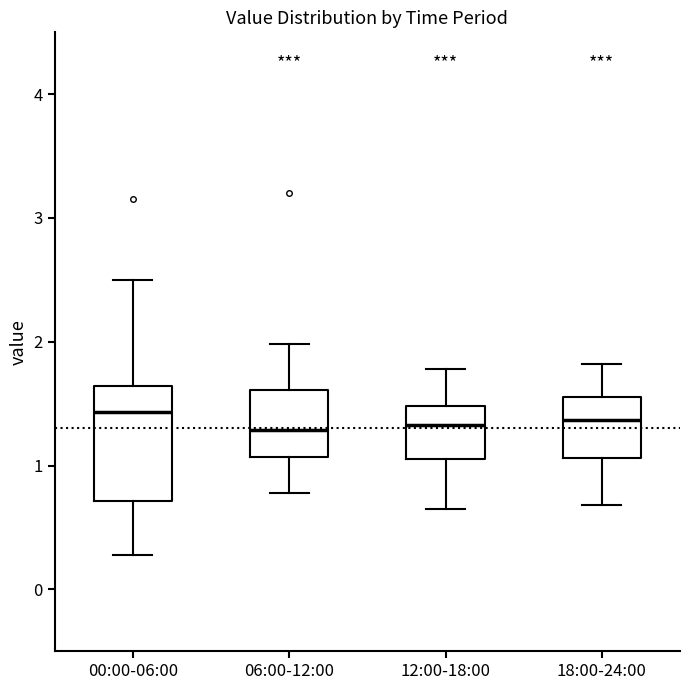

Which box is the tallest, from its lower edge to its upper edge?

00:00-06:00